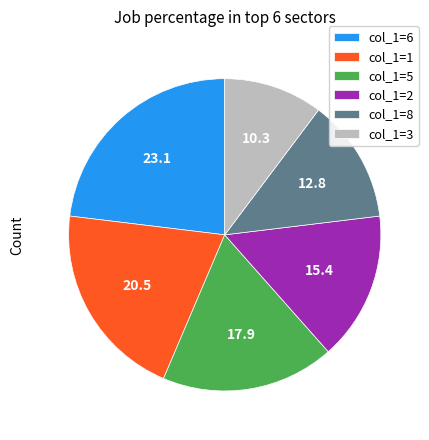

Is the sum of col_1=1 and col_1=2 greater than half?

No